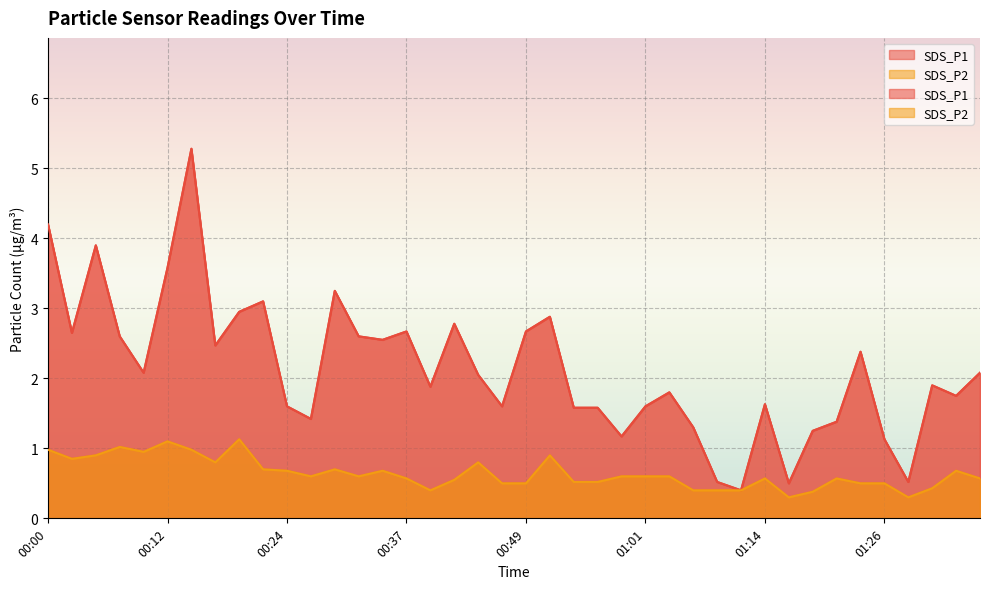

What is the difference between the second highest and second lowest values in the SDS_P2 series?

0.8